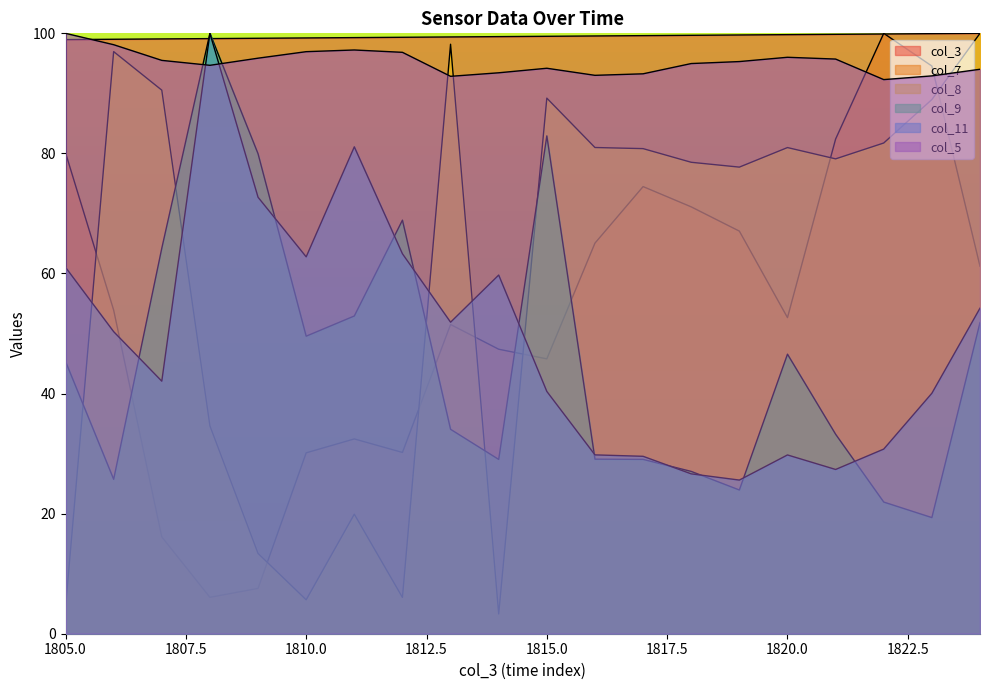

What is the highest value of the col_11 series?

100.0